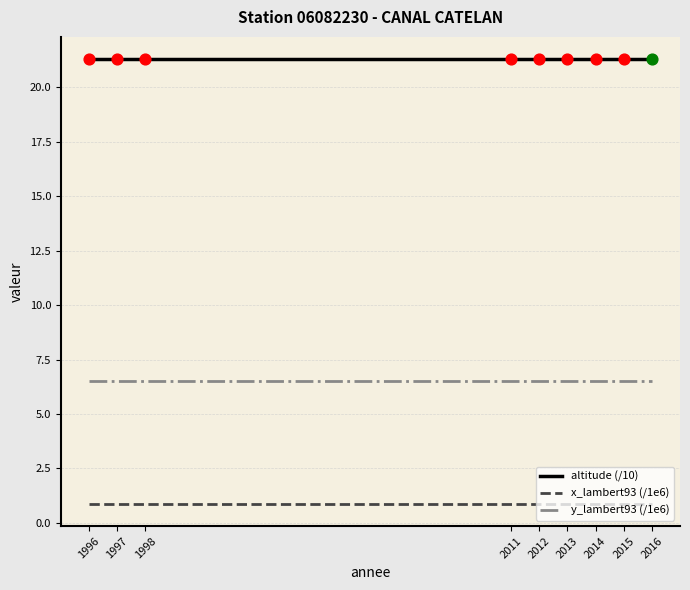

What is the total value across all series at 2014?

28.7